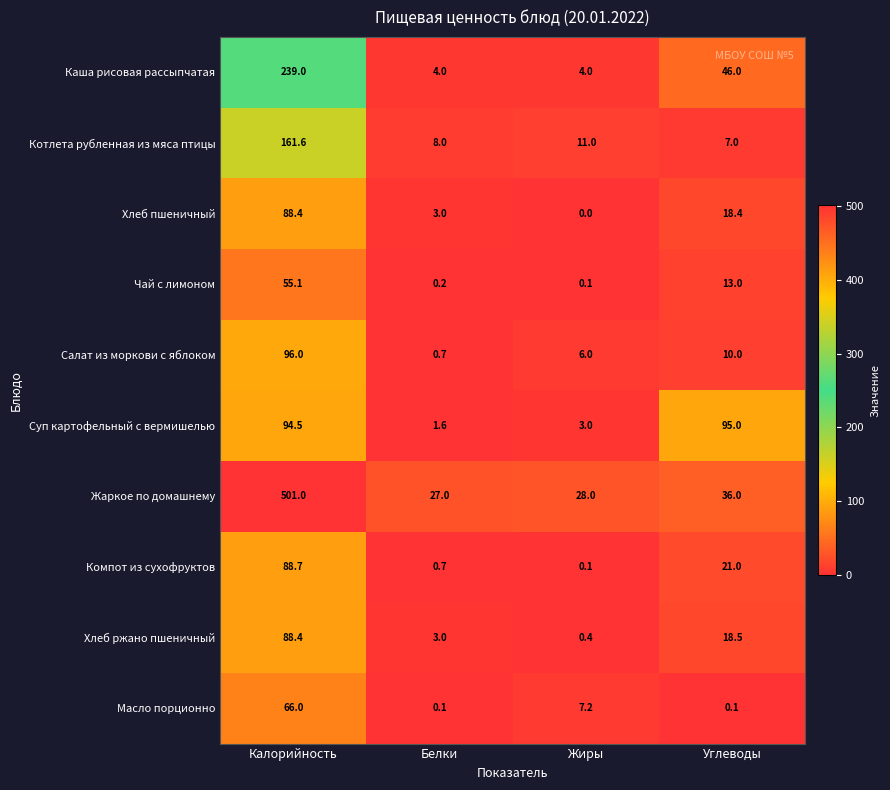

At how many categories does at least one series exceed 159?

1